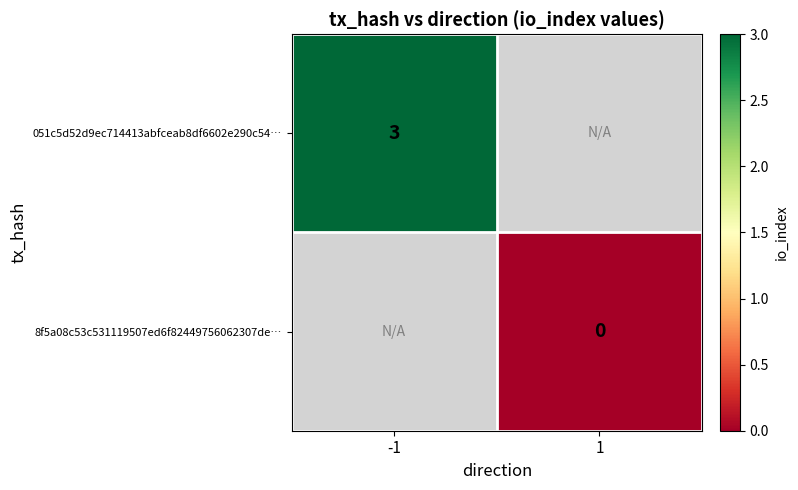

True or false: 051c5d52d9ec714413abfceab8df6602e290c54… has a value of 3 at -1.

True